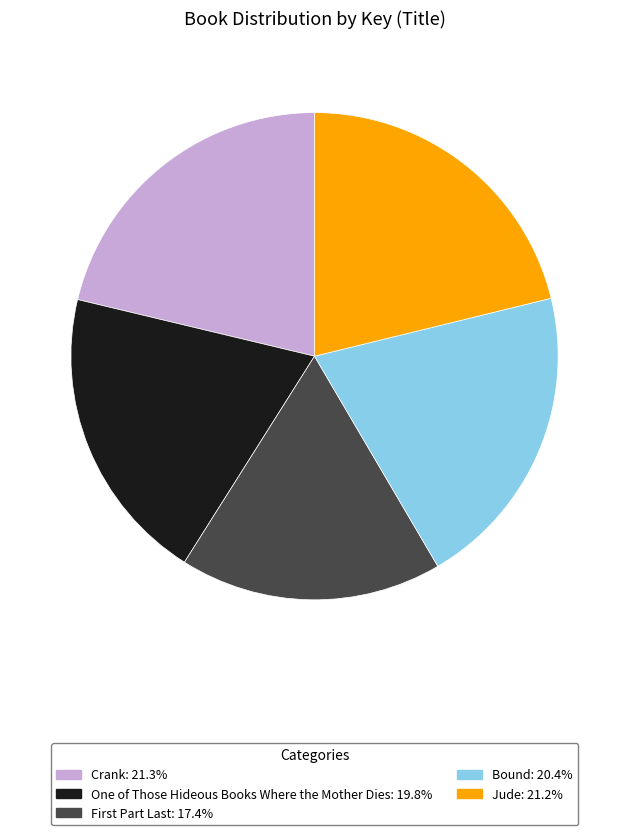

Which has a higher value, Bound or Jude?

Jude